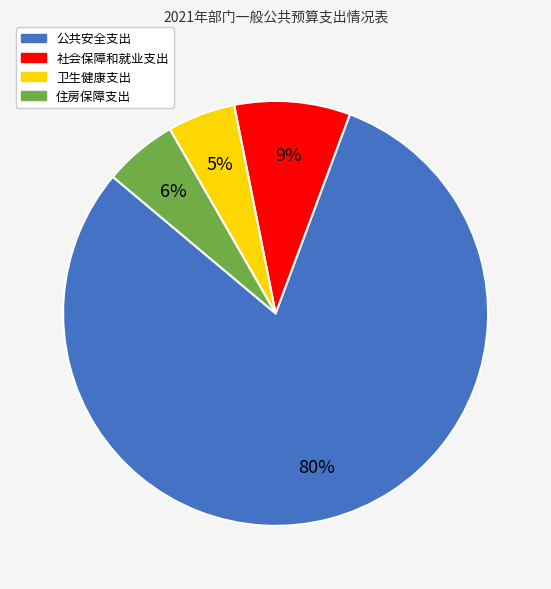

Which has a higher value, 公共安全支出 or 社会保障和就业支出?

公共安全支出